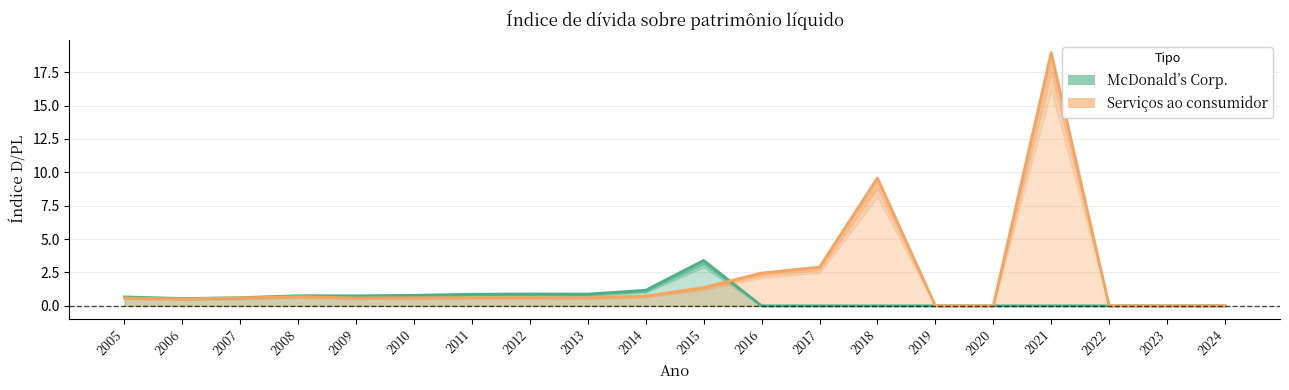

In McDonald’s Corp., how many points are higher than both neighbors (excluding endpoints)?

3